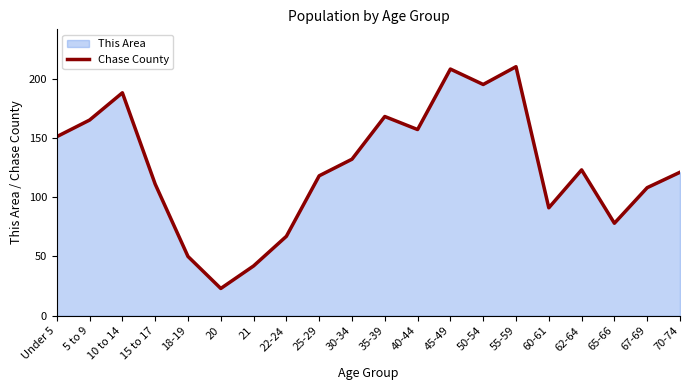

What is the difference between the maximum and minimum values?

187